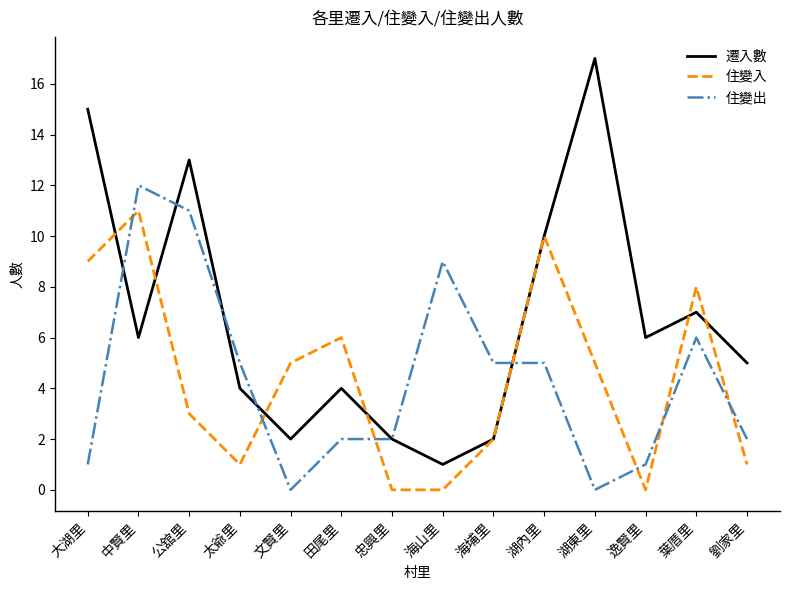

Where do 遷入數 and 住變入 first cross each other?

大湖里 and 中賢里